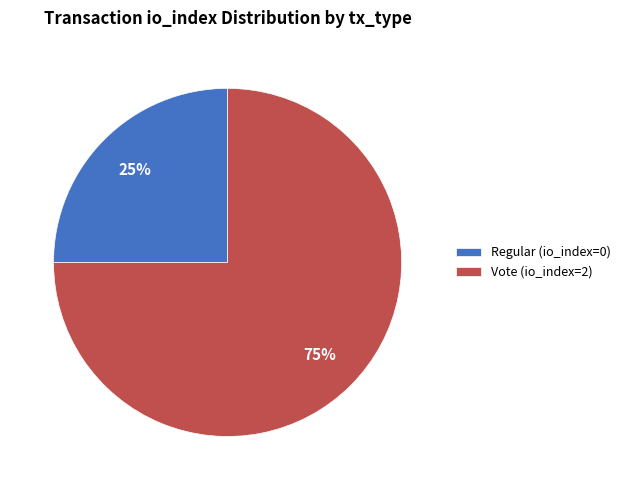

Which slice represents more than half of the pie?

Vote (io_index=2)